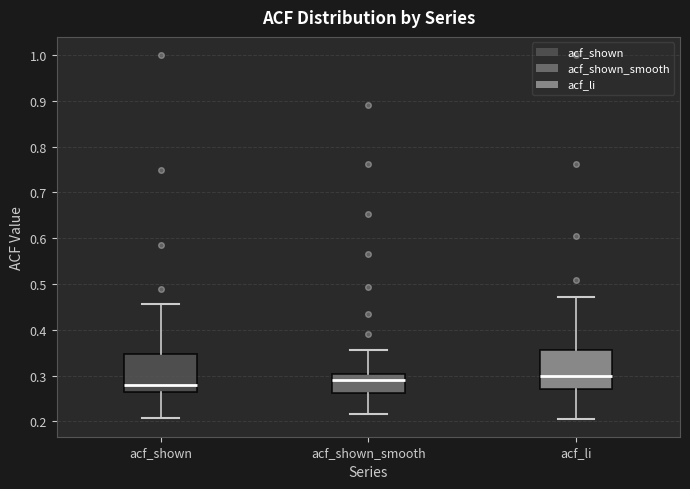

Reading left to right, read every box against the y-axis: the position of its median line, the range the box covers, and the ends of its whiskers. The values are not printed on the chart, so give them approximately, as read against the axis.

acf_shown: median 0.28, box 0.26 to 0.35, whiskers 0.21 to 0.46
acf_shown_smooth: median 0.29, box 0.26 to 0.30, whiskers 0.22 to 0.36
acf_li: median 0.30, box 0.27 to 0.36, whiskers 0.21 to 0.47